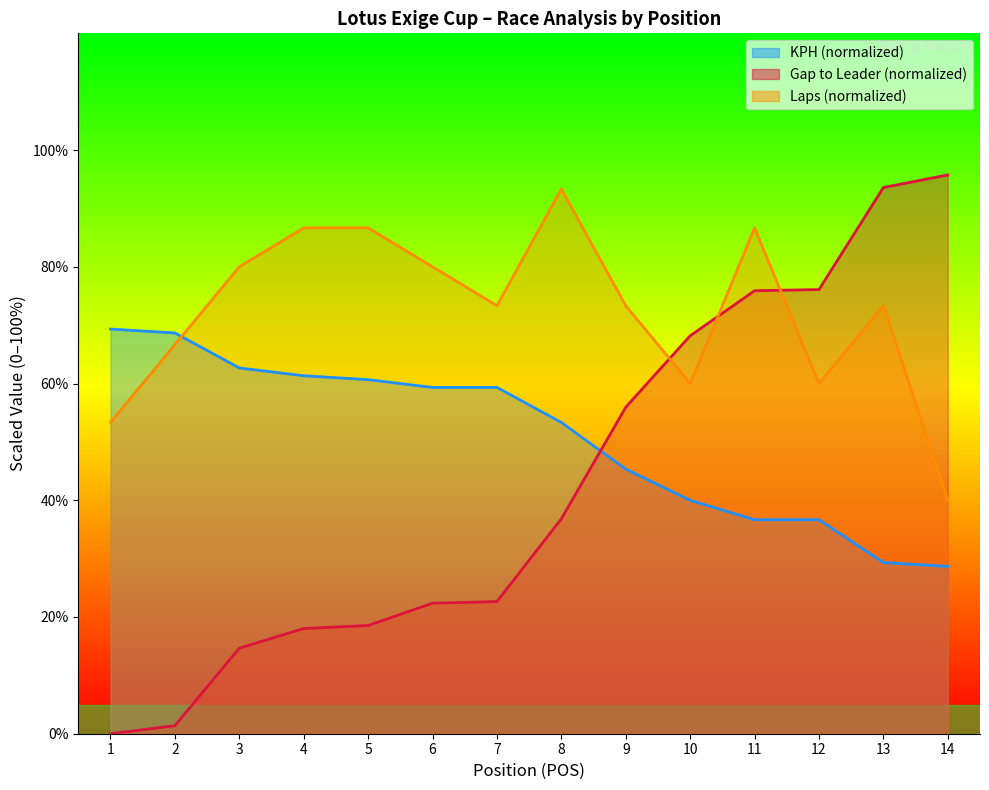

Between which two adjacent categories do GAP_FIRST_sec and KPH first intersect?

8 and 9